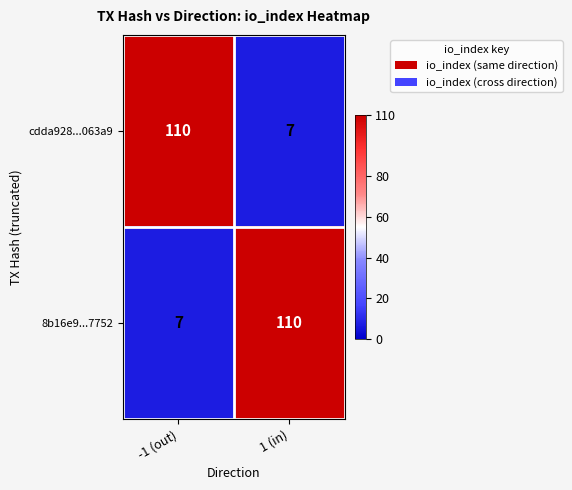

Reading right to left, transcribe all the data shown in this chart.

cdda928...063a9: 7	110
8b16e9...7752: 110	7